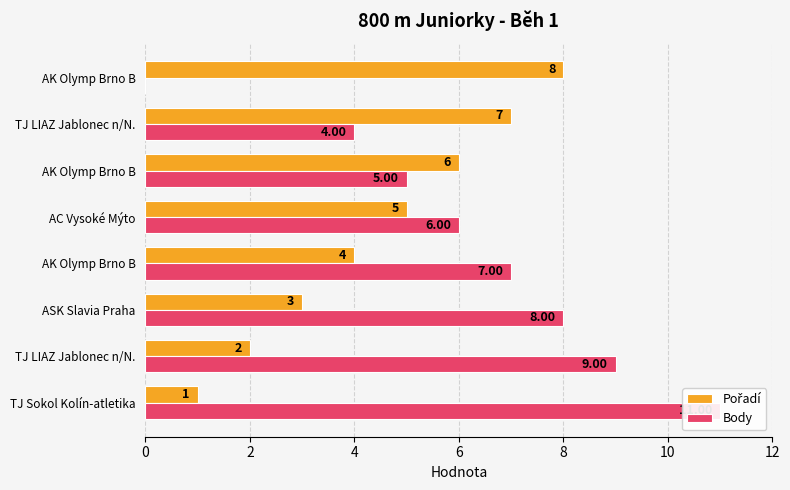

How many positive values does the Body series have?

7